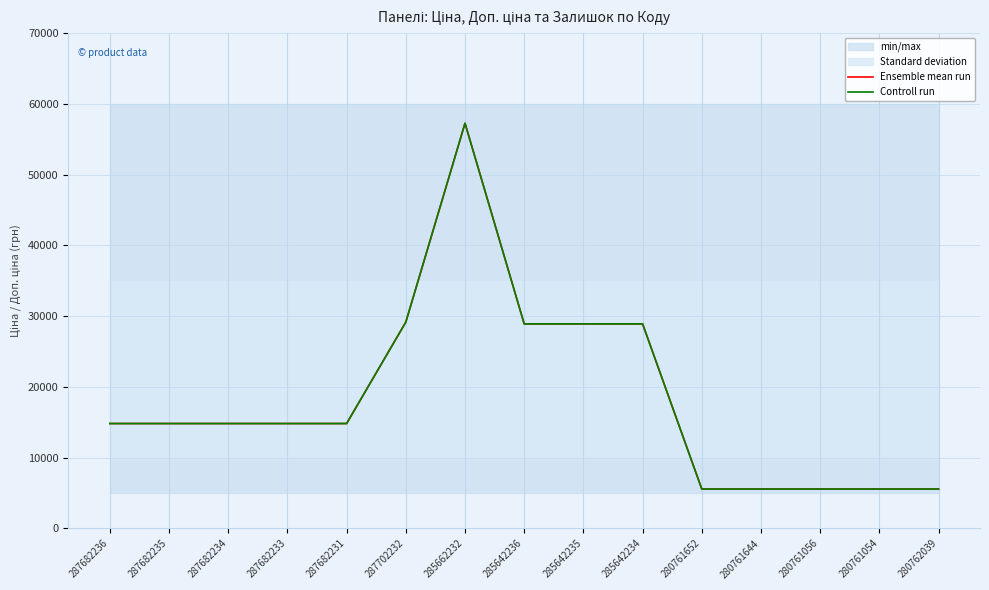

Reading right to left, extract all data points from this chart.

Ensemble mean run: 280762039=5560.3	280761054=5560.3	280761056=5560.3	280761644=5560.3	280761652=5560.3	285642234=28901.7	285642235=28901.7	285642236=28901.7	285662232=57258.0	287702232=29152.3	287682231=14817.6	287682233=14817.6	287682234=14817.6	287682235=14817.6	287682236=14817.6
Controll run: 280762039=5560.3	280761054=5560.3	280761056=5560.3	280761644=5560.3	280761652=5560.3	285642234=28901.7	285642235=28901.7	285642236=28901.7	285662232=57258.0	287702232=29152.3	287682231=14817.6	287682233=14817.6	287682234=14817.6	287682235=14817.6	287682236=14817.6